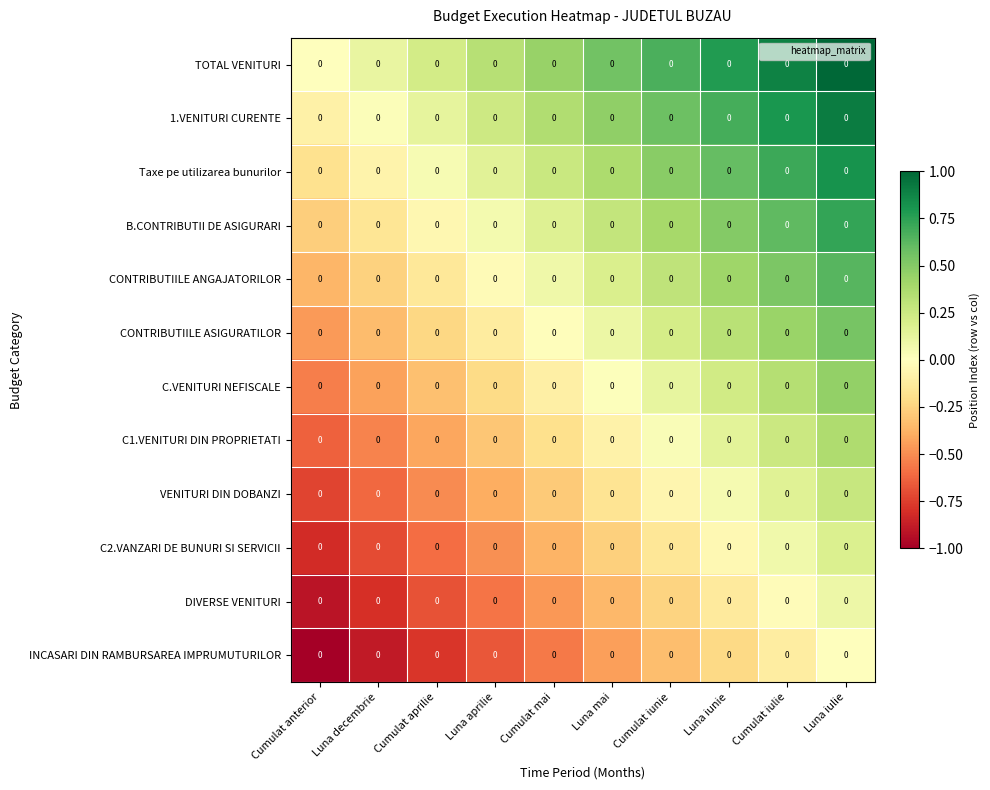

At Cumulat mai, list the series in order from smallest to largest.

INCASARI DIN RAMBURSAREA IMPRUMUTURILOR, DIVERSE VENITURI, C2.VANZARI DE BUNURI SI SERVICII, VENITURI DIN DOBANZI, C1.VENITURI DIN PROPRIETATI, C.VENITURI NEFISCALE, CONTRIBUTIILE ASIGURATILOR, CONTRIBUTIILE ANGAJATORILOR, B.CONTRIBUTII DE ASIGURARI, Taxe pe utilizarea bunurilor, 1.VENITURI CURENTE, TOTAL VENITURI